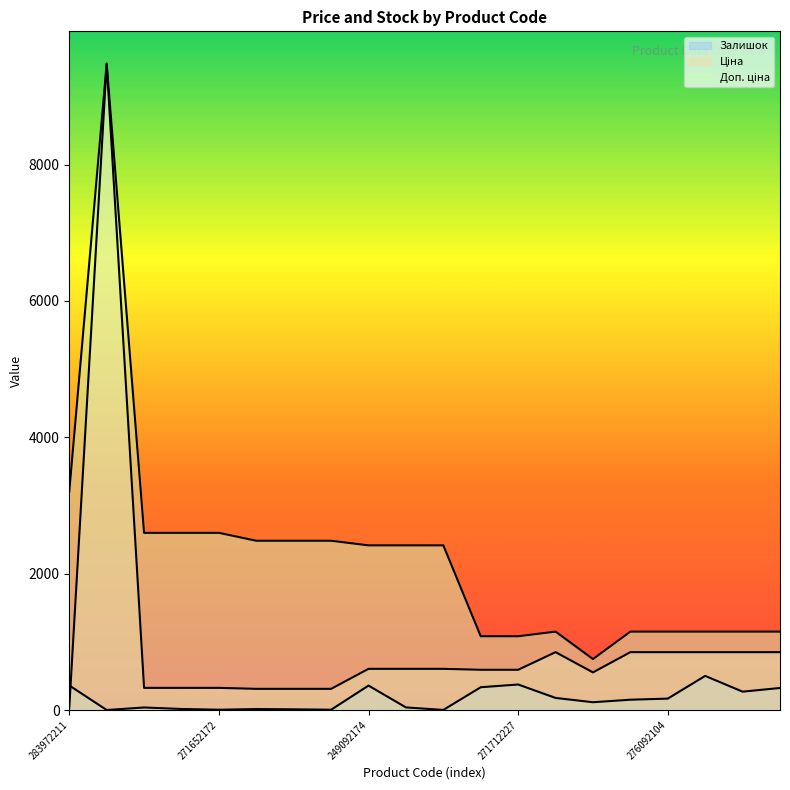

Which series has the widest spread of values?

Ціна